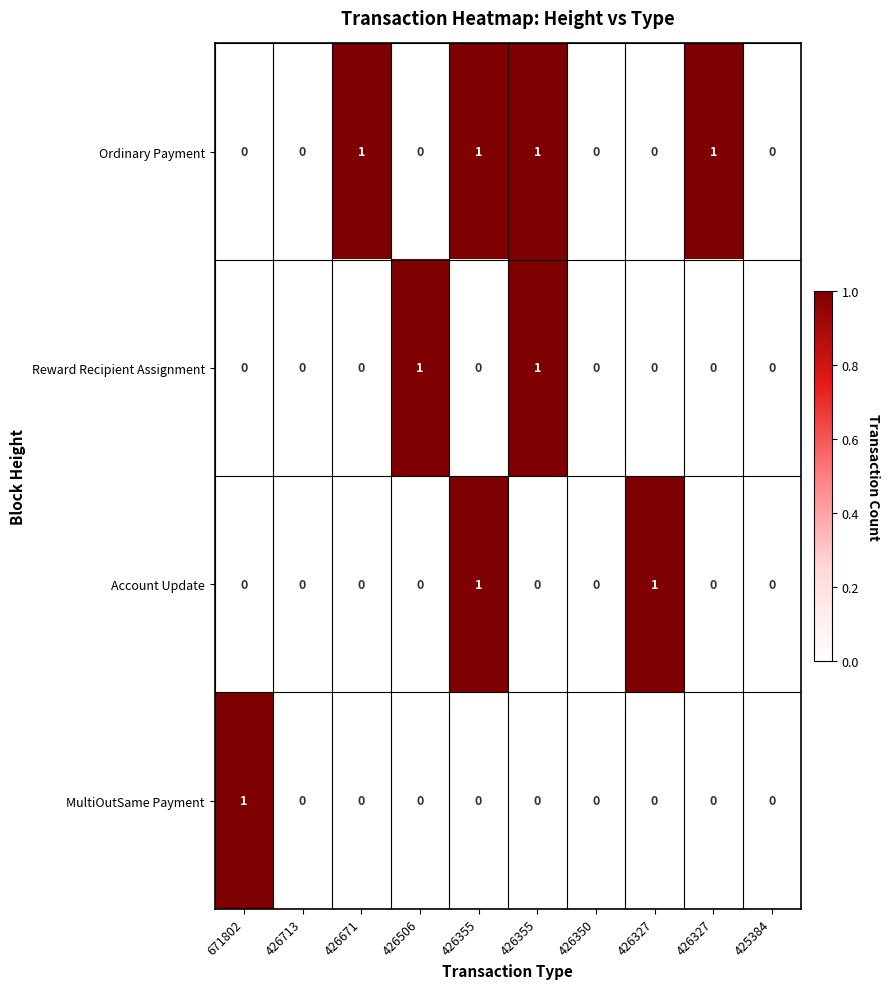

How many distinct data groups are displayed?

4